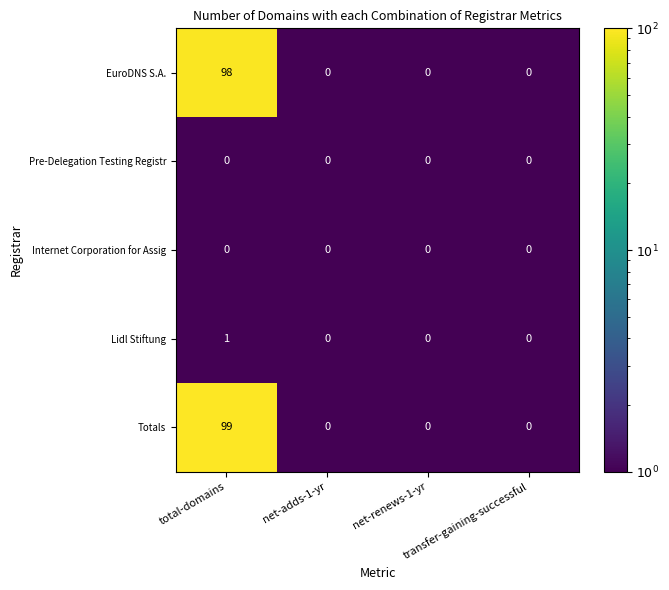

What is the minimum value shown in the chart?

0